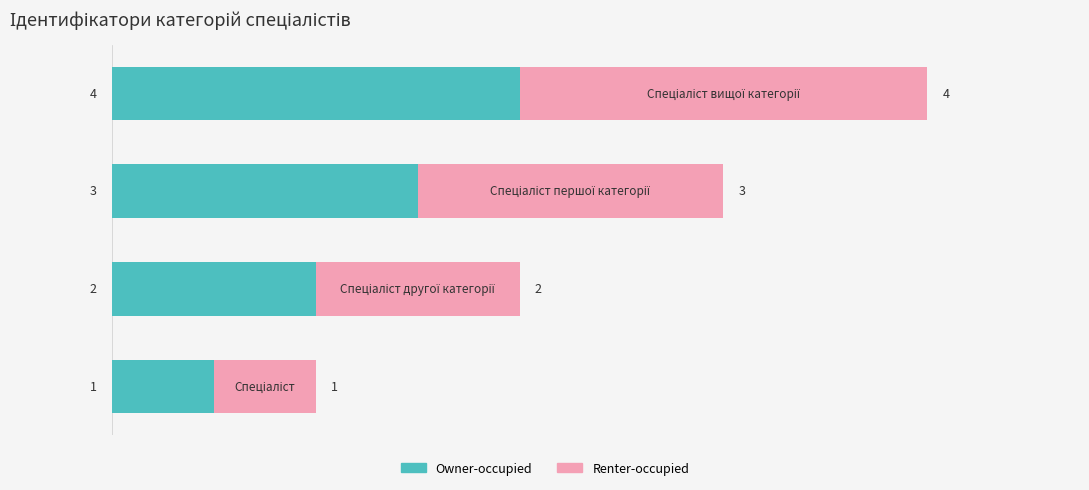

What is the difference between the maximum and minimum values in the Owner-occupied series?

3